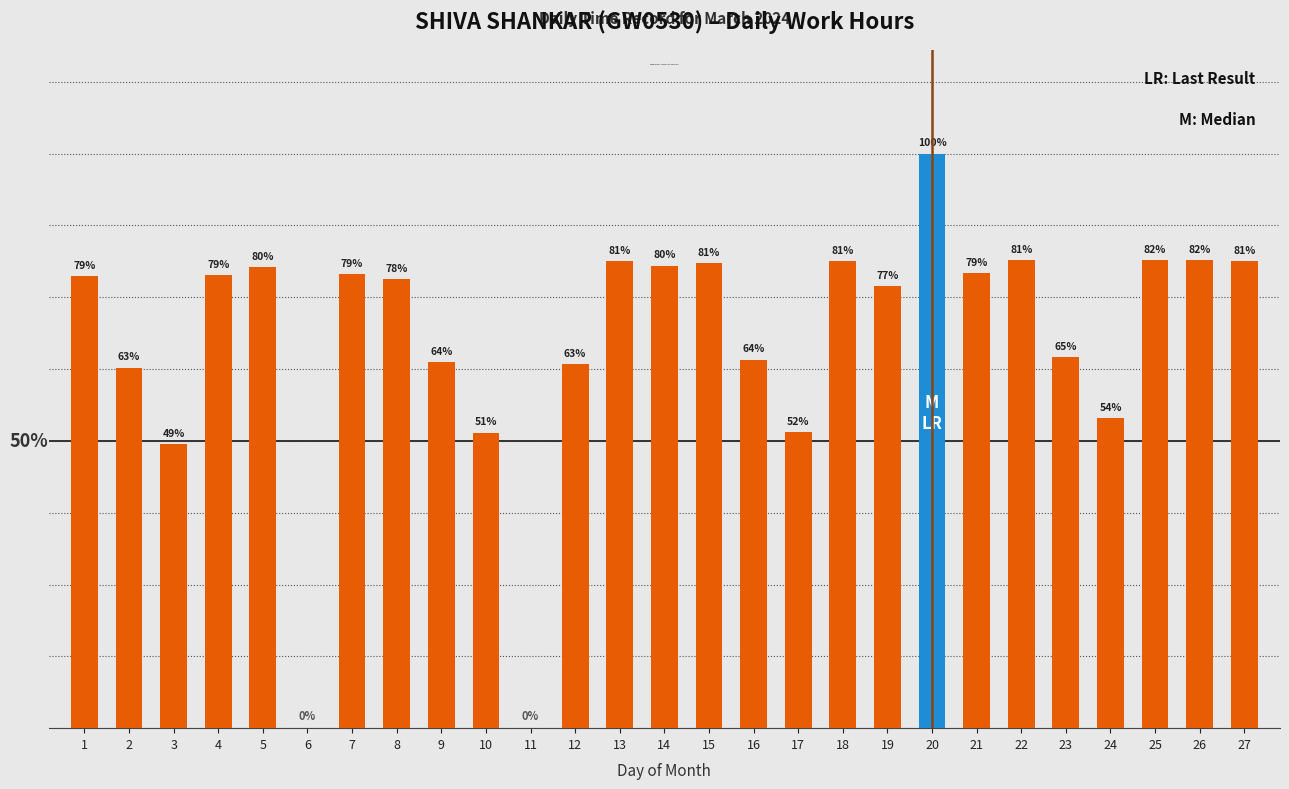

What is the change in value from 22 to 24?

-5.1